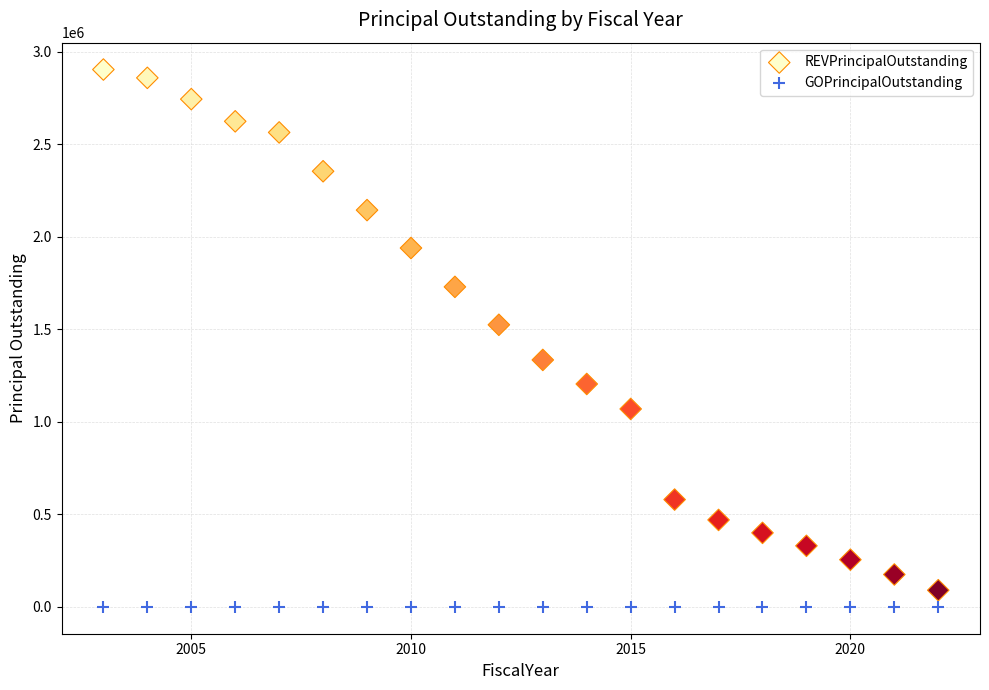

Which series reaches the minimum Y coordinate?

GOPrincipalOutstanding